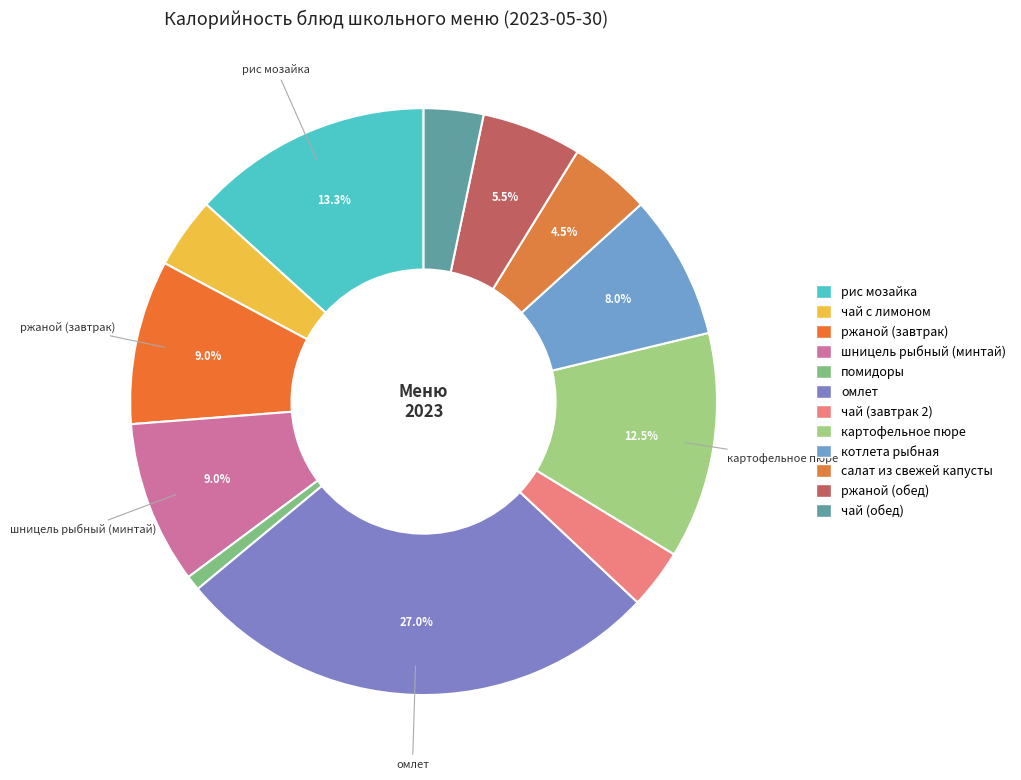

Between ржаной (обед) and ржаной (завтрак), which is larger?

ржаной (завтрак)